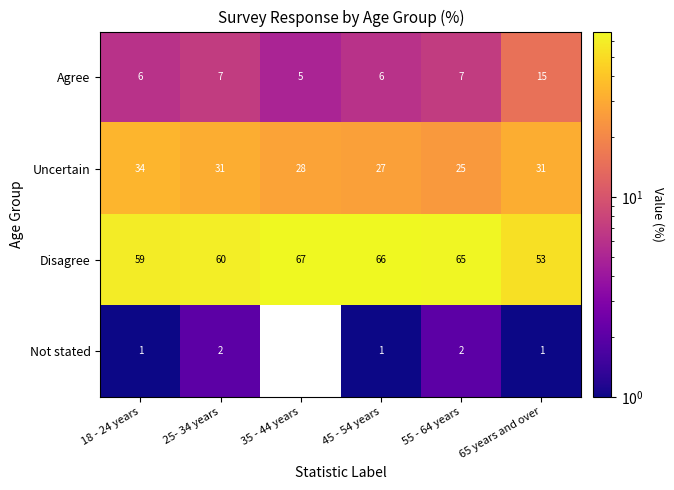

What is the sum of the Disagree values at 55 - 64 years and 25- 34 years?

125